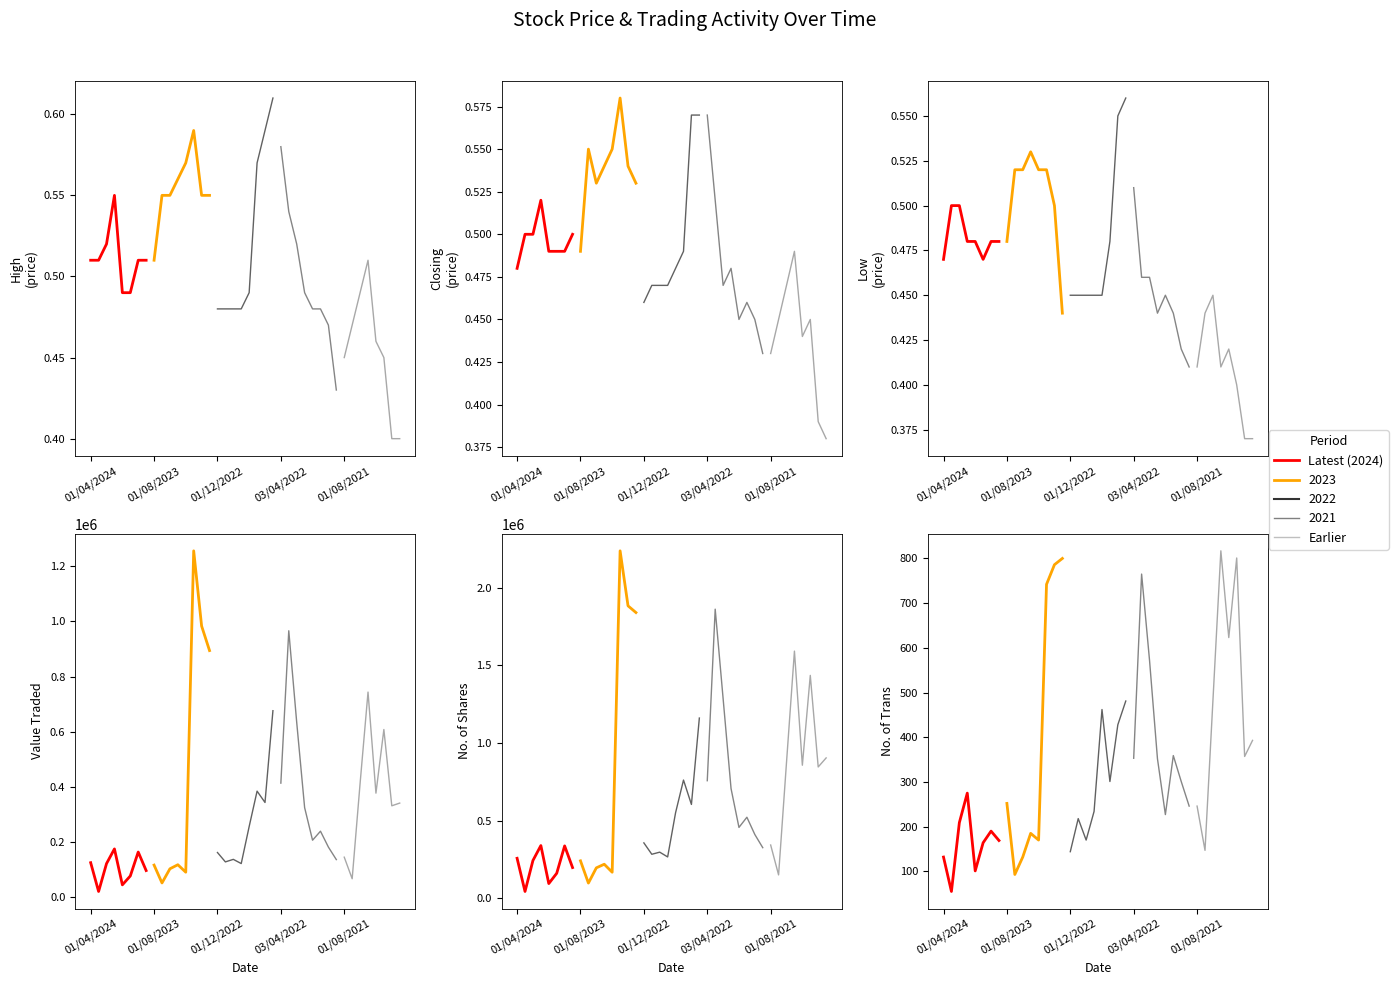

How many interior local valleys does the Low series have?

1